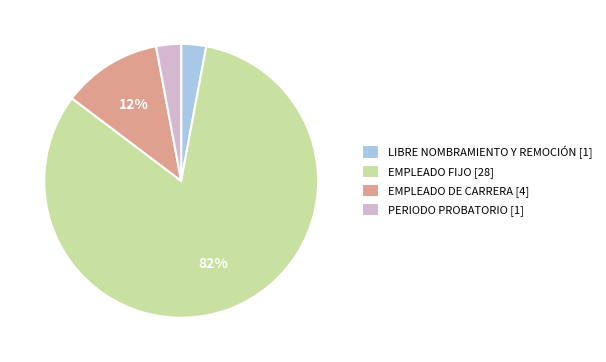

What percentage is the EMPLEADO DE CARRERA slice, to the nearest percent?

12%